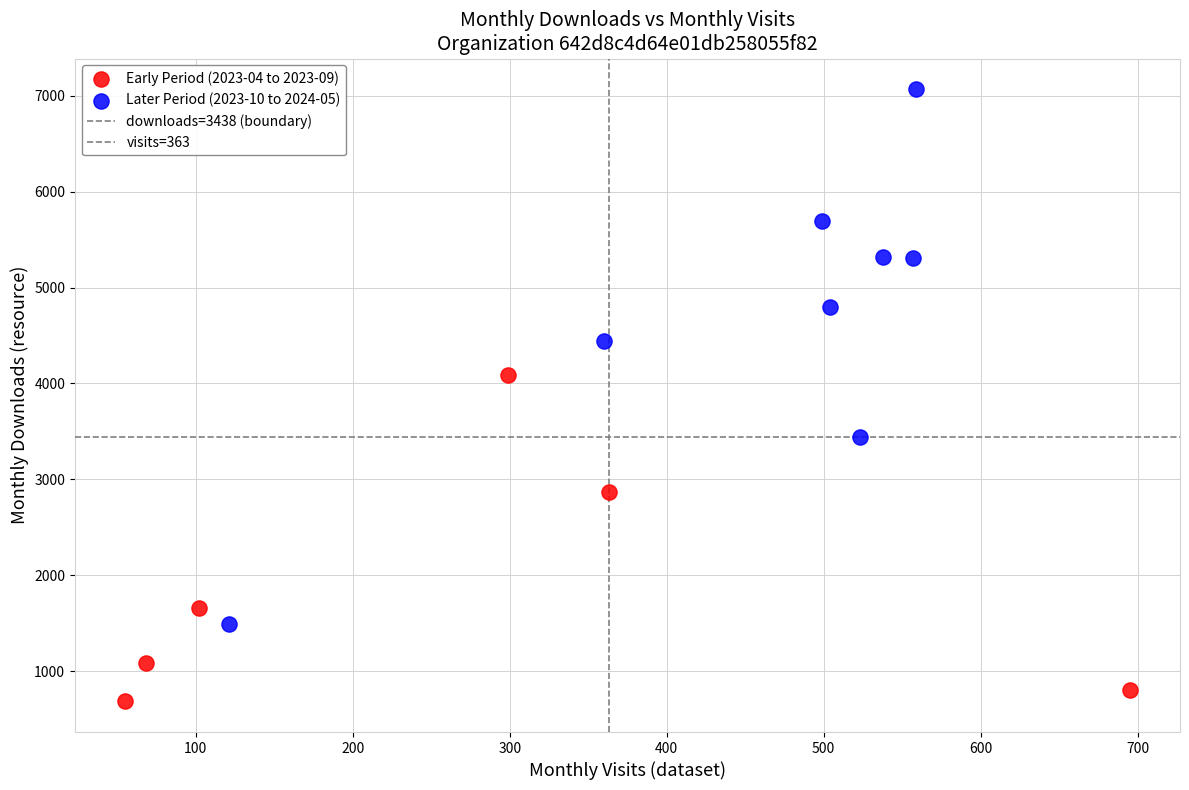

Which series has the widest spread of Y values?

Later Period (2023-10 to 2024-05)